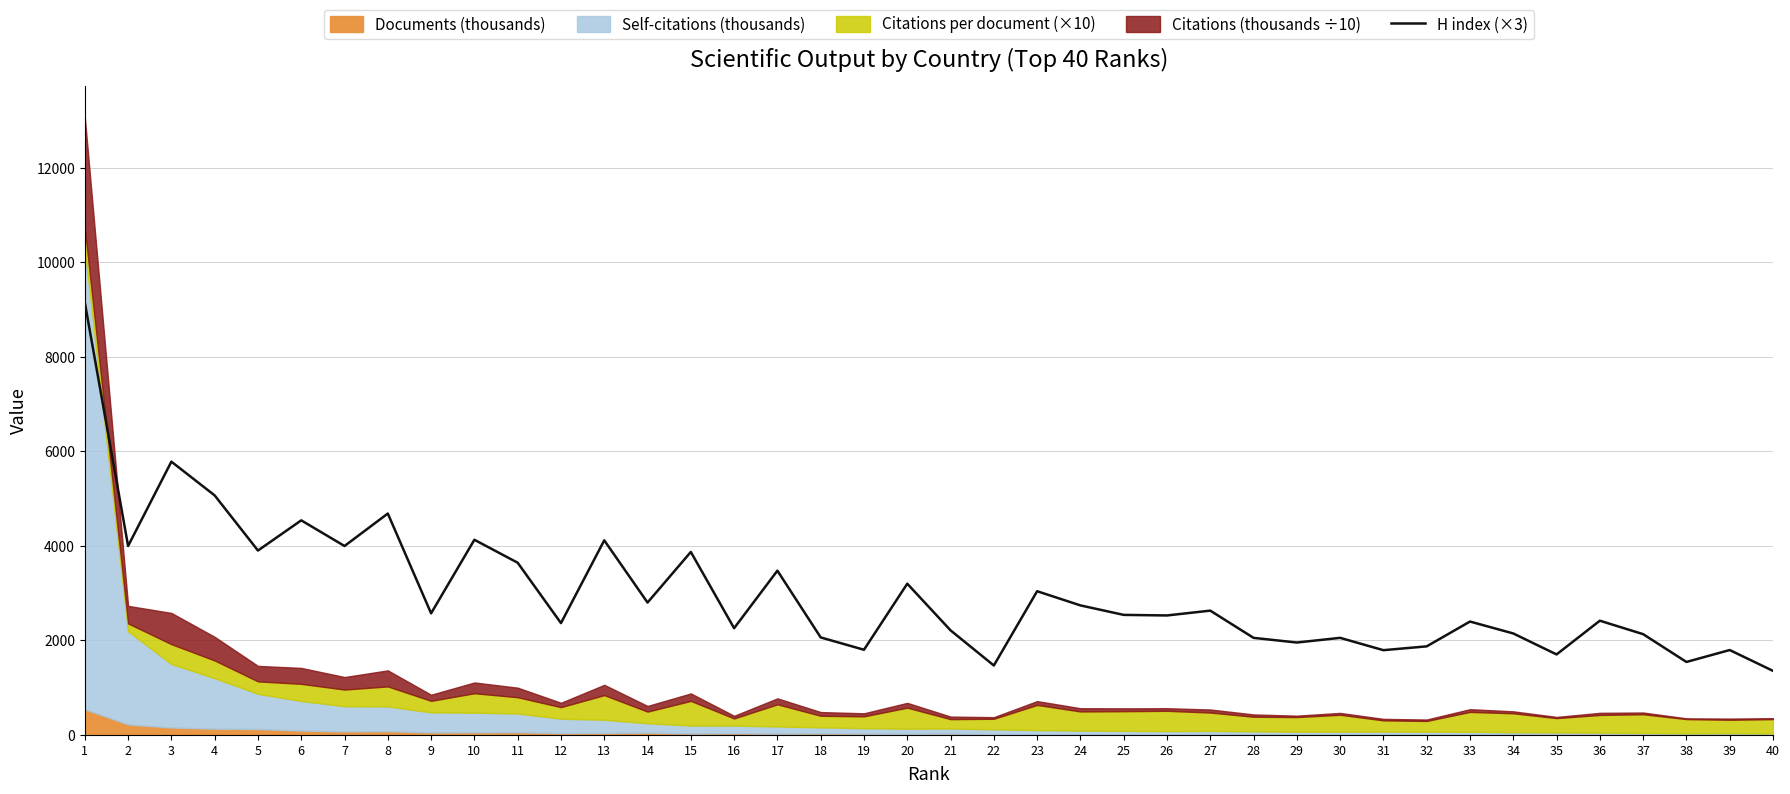

Where is the first local maximum?

3